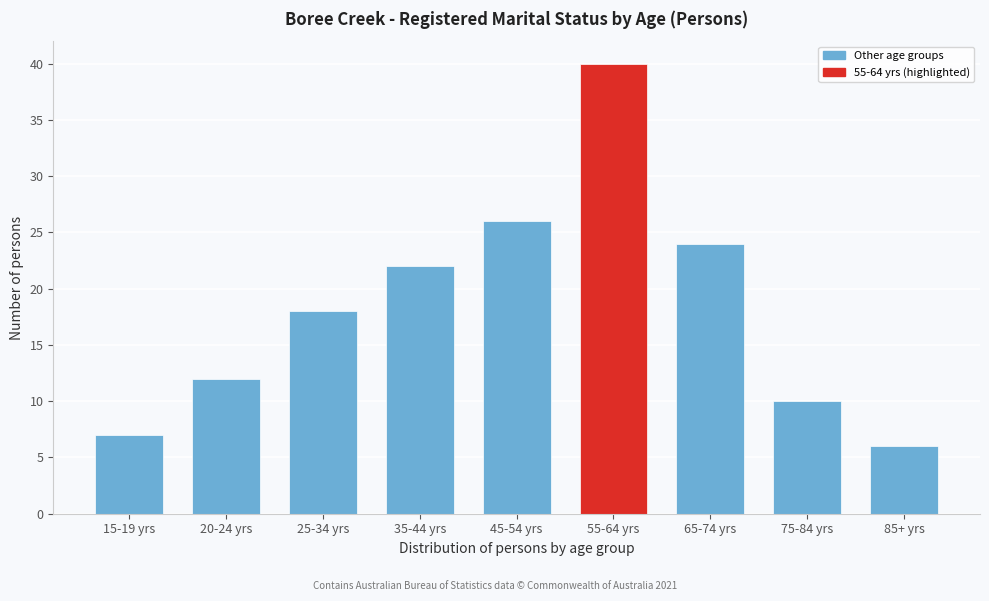

Reading left to right, extract all data points from this chart.

15-19 yrs=7	20-24 yrs=12	25-34 yrs=18	35-44 yrs=22	45-54 yrs=26	55-64 yrs=40	65-74 yrs=24	75-84 yrs=10	85+ yrs=6